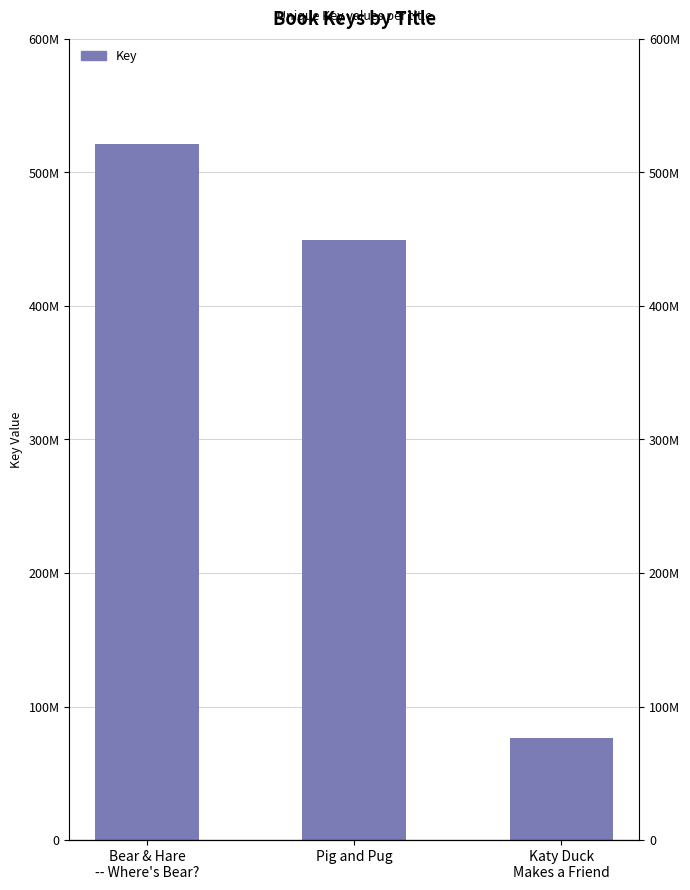

List the labels in order of value, smallest first.

Katy Duck
Makes a Friend, Pig and Pug, Bear & Hare
-- Where's Bear?